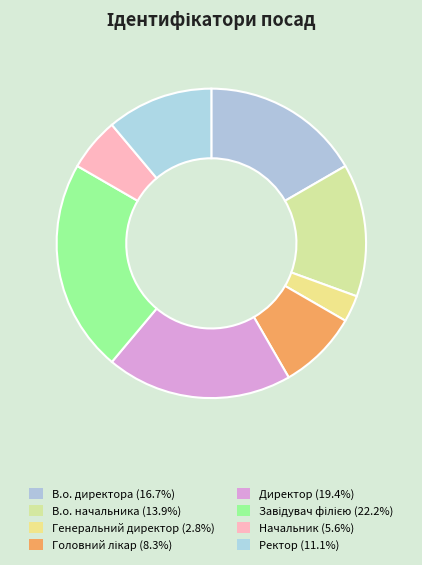

To the nearest percent, what portion does Директор represent?

19%